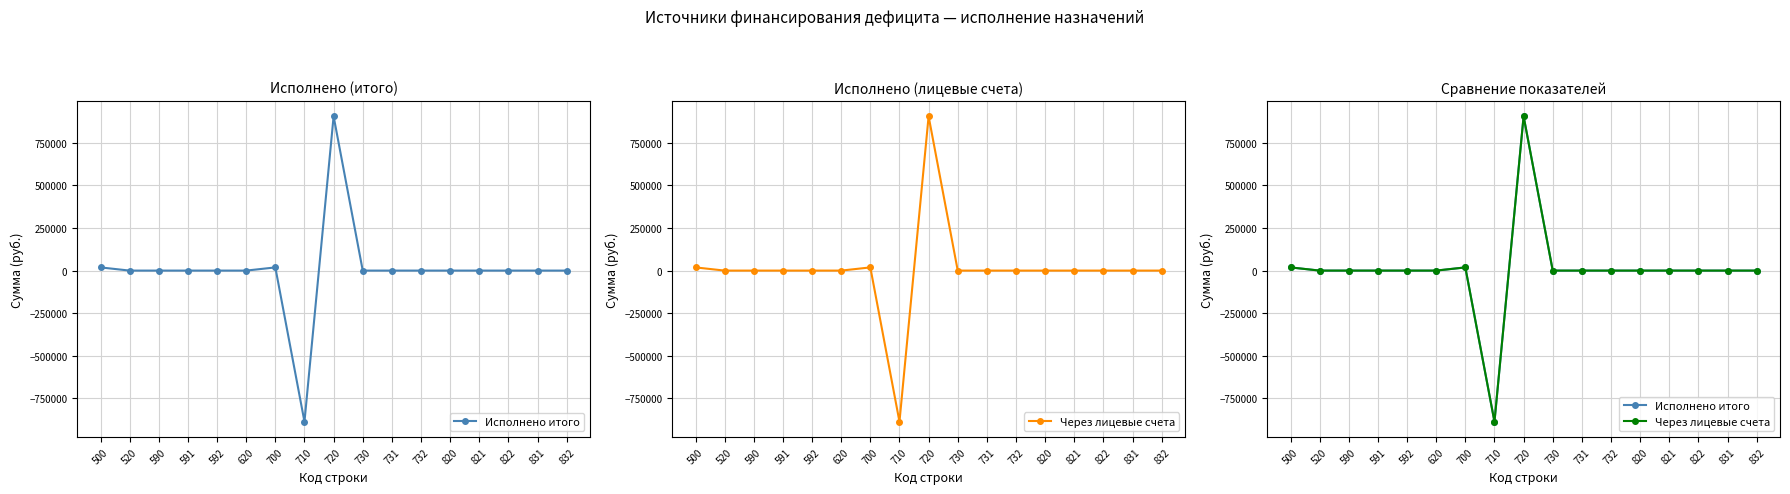

Is it true that Через лицевые счета equals -812823.5 at 590?

False